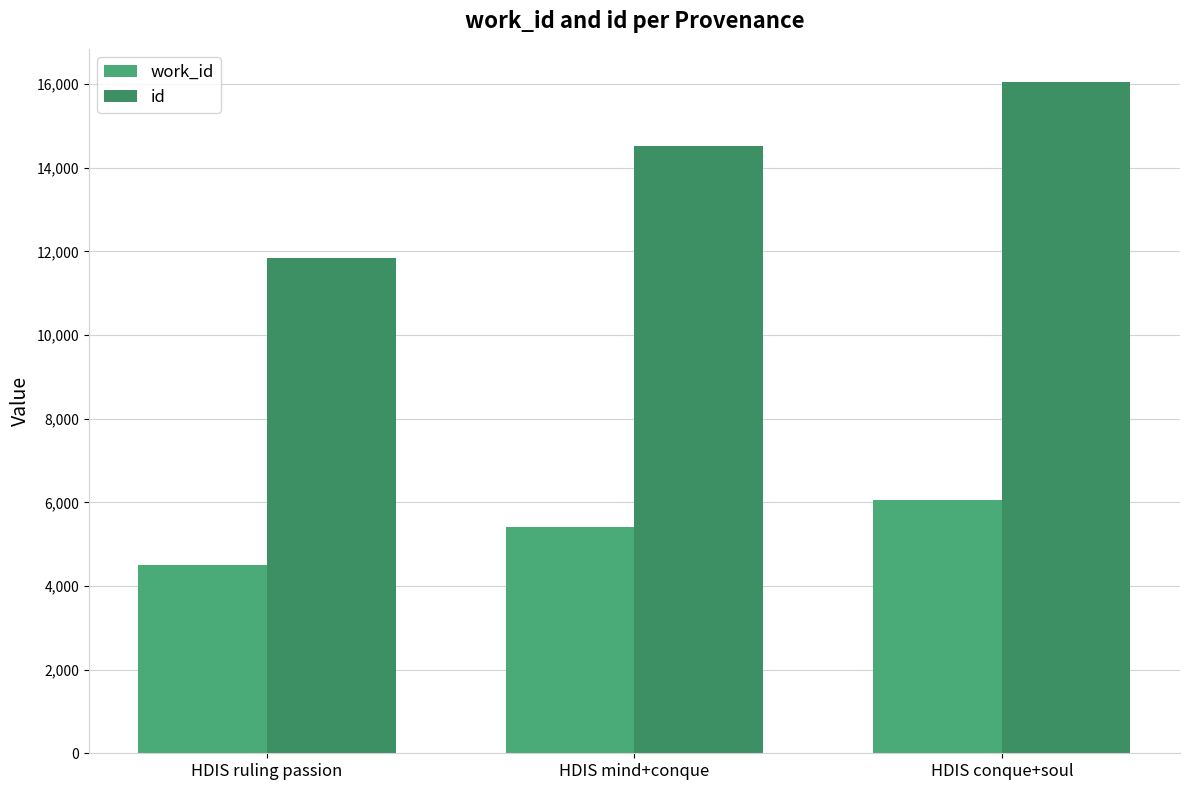

Is the value of id at HDIS conque+soul greater than the value of work_id at HDIS mind+conque?

Yes